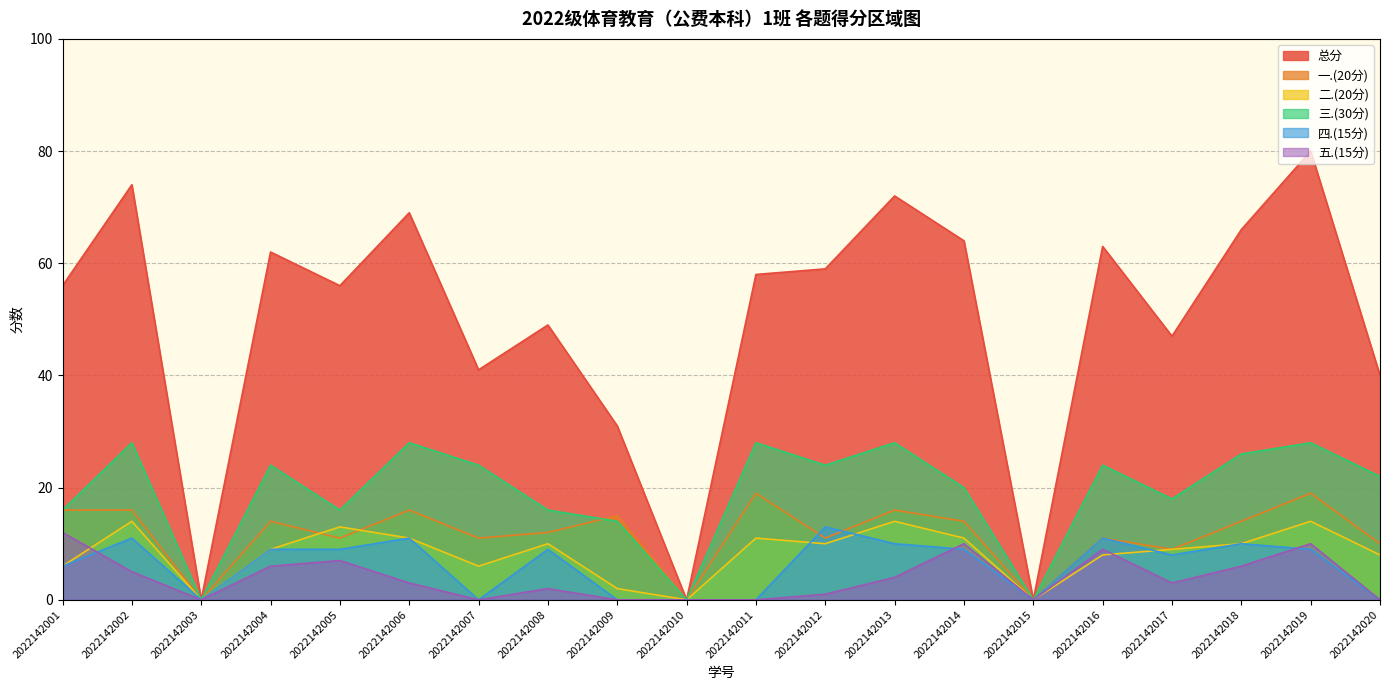

What is the difference between the highest and lowest values at 2022142012?

58